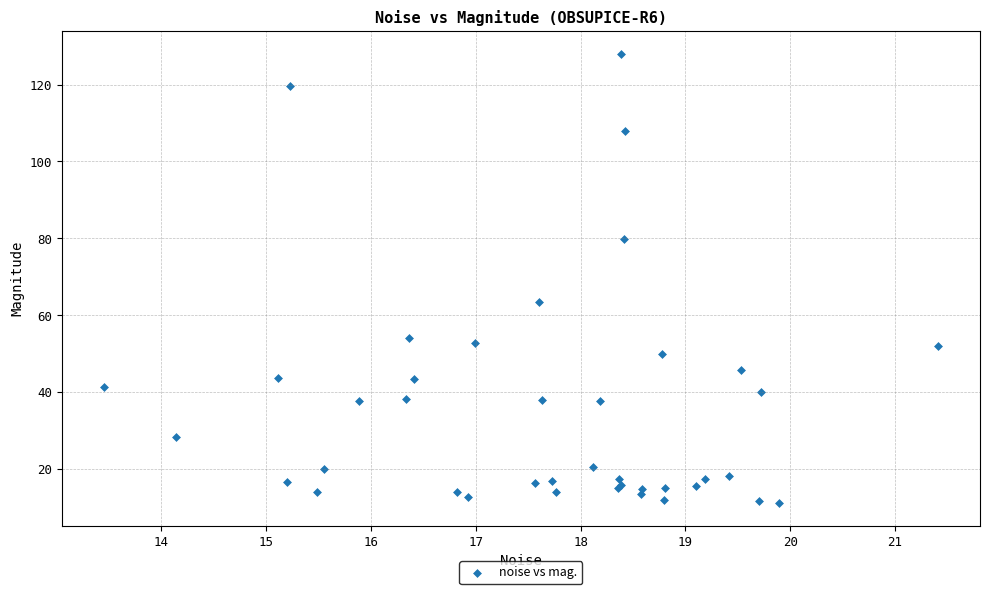

What Y value in the scatter plot is closest to 69?

63.6